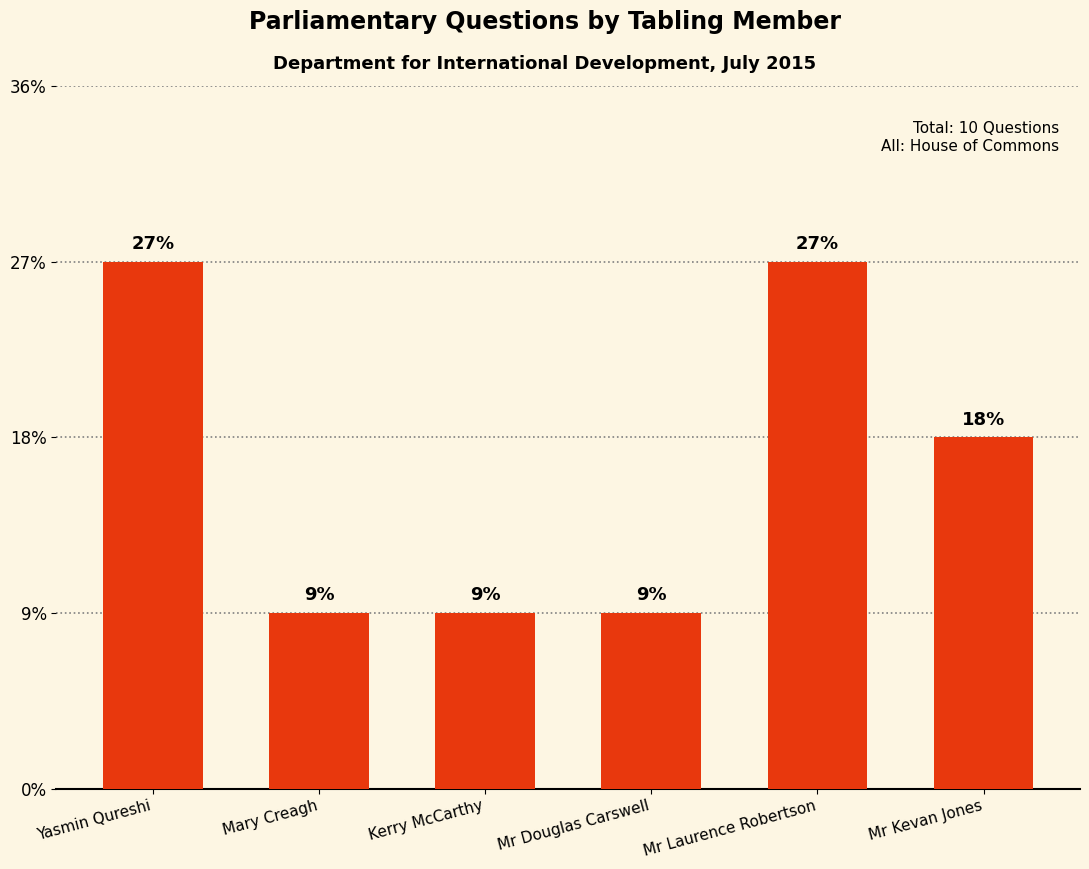

Rank the categories by value from highest to lowest.

Yasmin Qureshi, Mr Laurence Robertson, Mr Kevan Jones, Mary Creagh, Kerry McCarthy, Mr Douglas Carswell